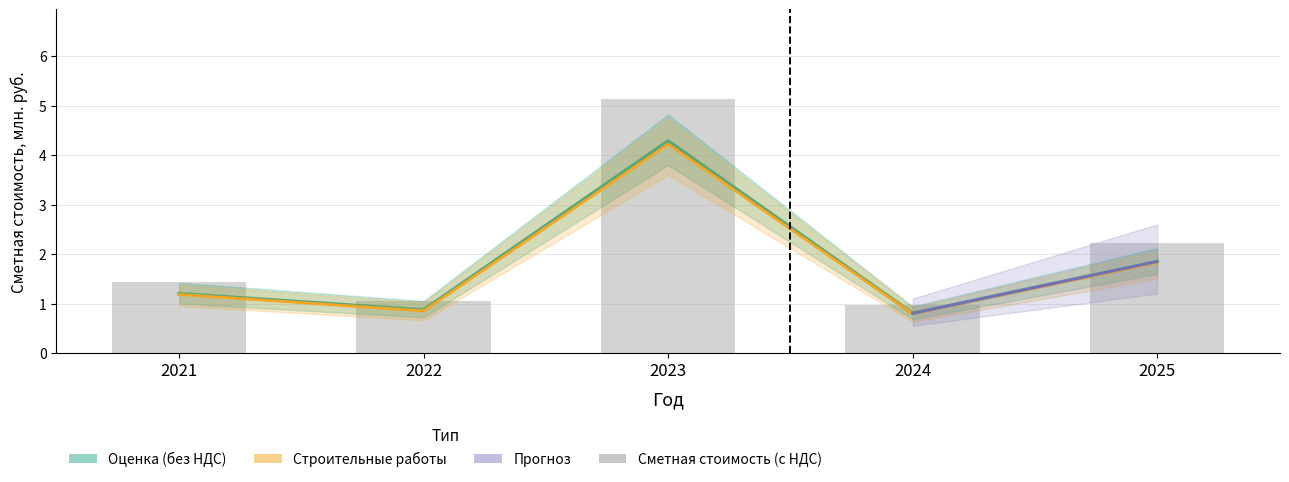

What is the average value of the Сметная стоимость (с НДС) series?

1.8